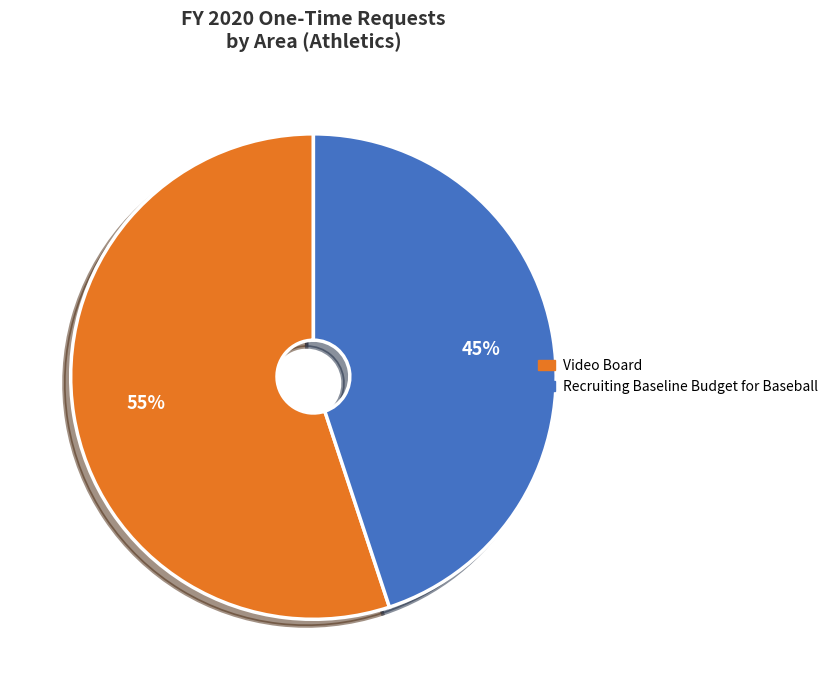

Which slice is the smallest?

Recruiting Baseline Budget for Baseball